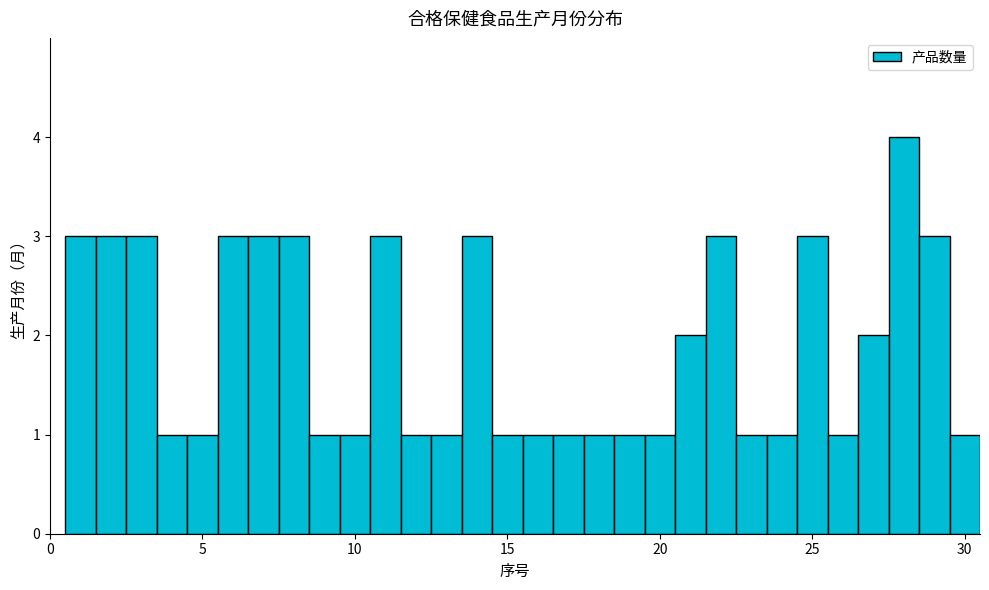

Read against the x-axis, roughly where is the centre of the tallest bar?

28.0